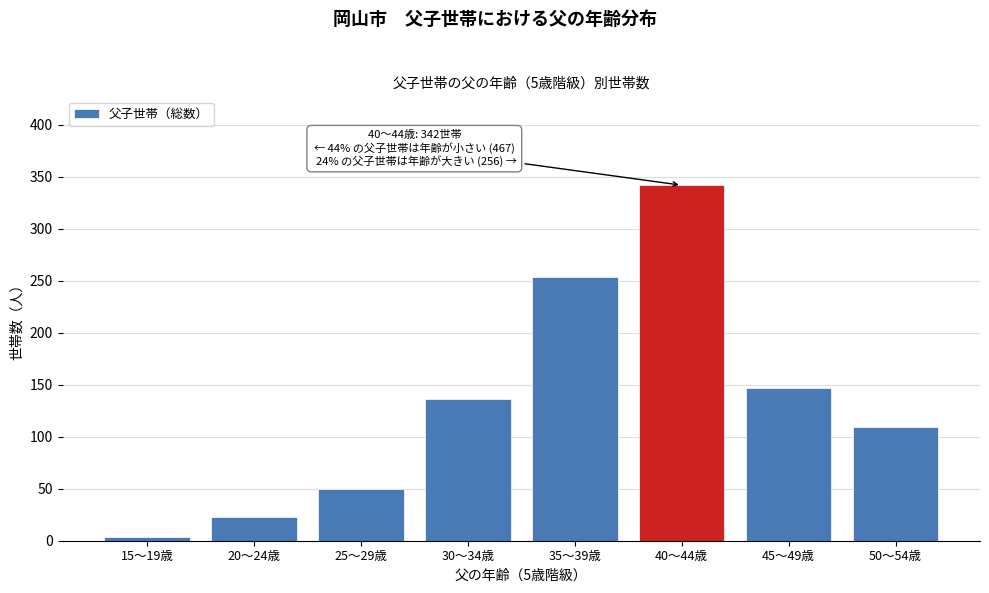

Reading left to right, transcribe all the data shown in this chart.

15～19歳=4	20～24歳=23	25～29歳=50	30～34歳=136	35～39歳=254	40～44歳=342	45～49歳=147	50～54歳=109